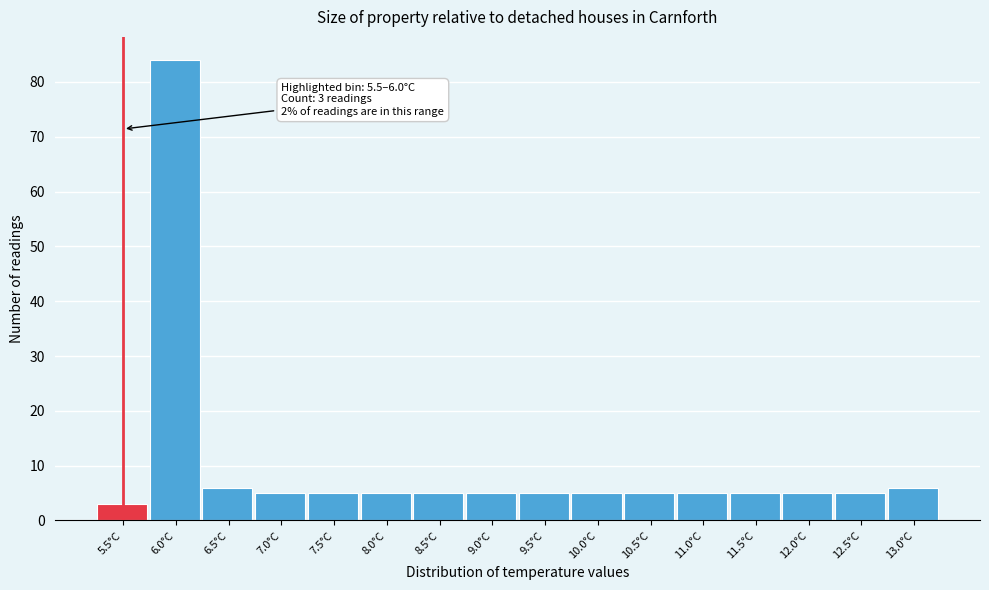

Reading left to right, extract all data points from this chart.

3	84	6	5	5	5	5	5	5	5	5	5	5	5	5	6